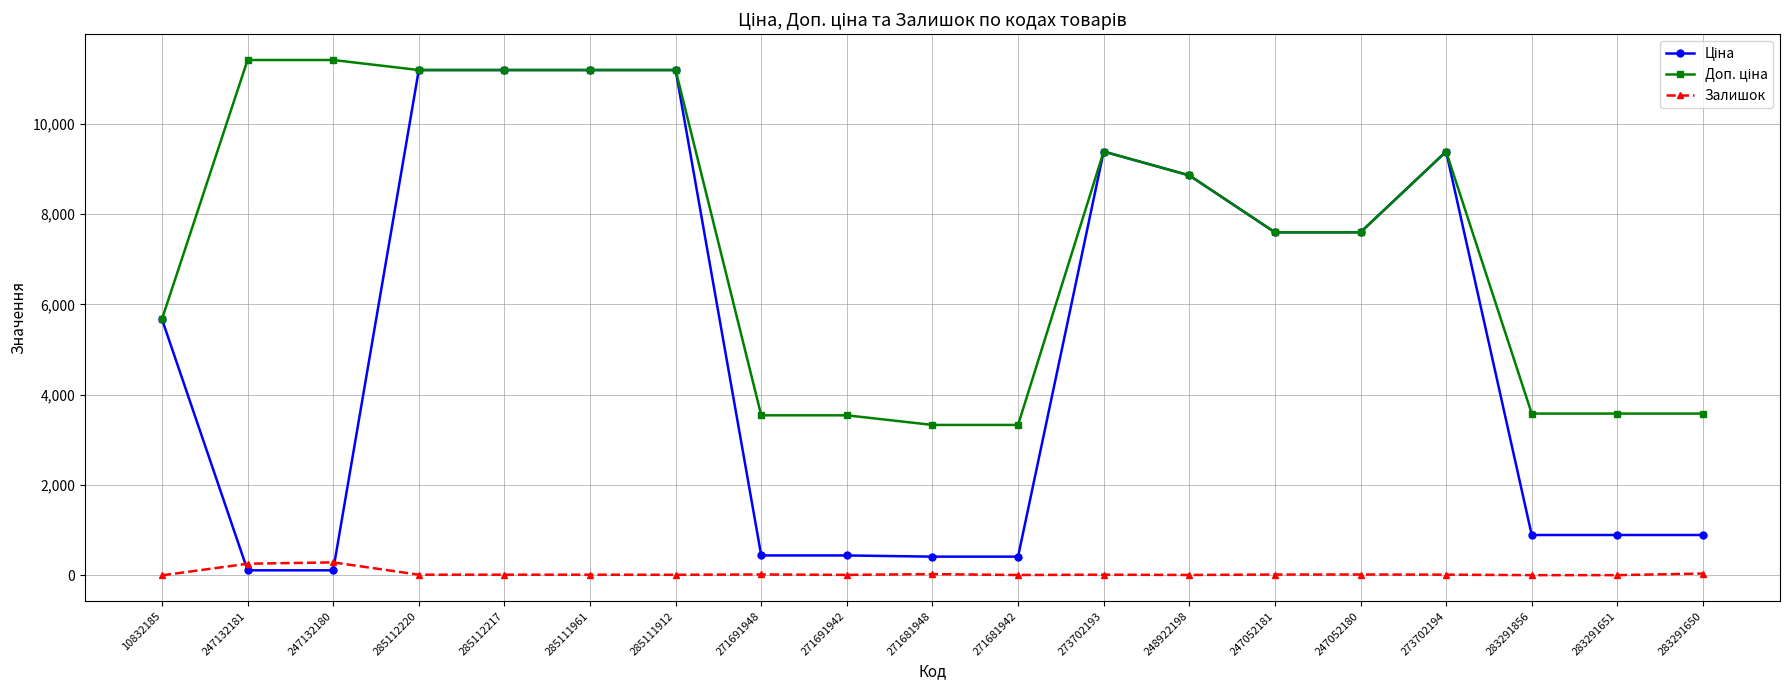

What is the spread (max minus min) of values at 271681948?

3302.5